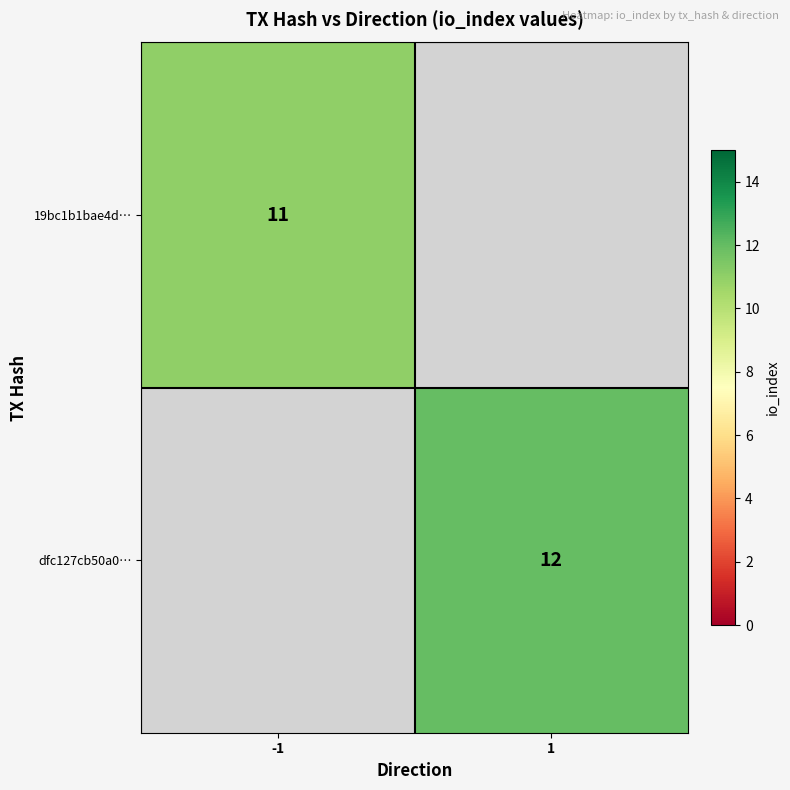

True or false: 19bc1b1bae4d… has a value of 11 at -1.

True